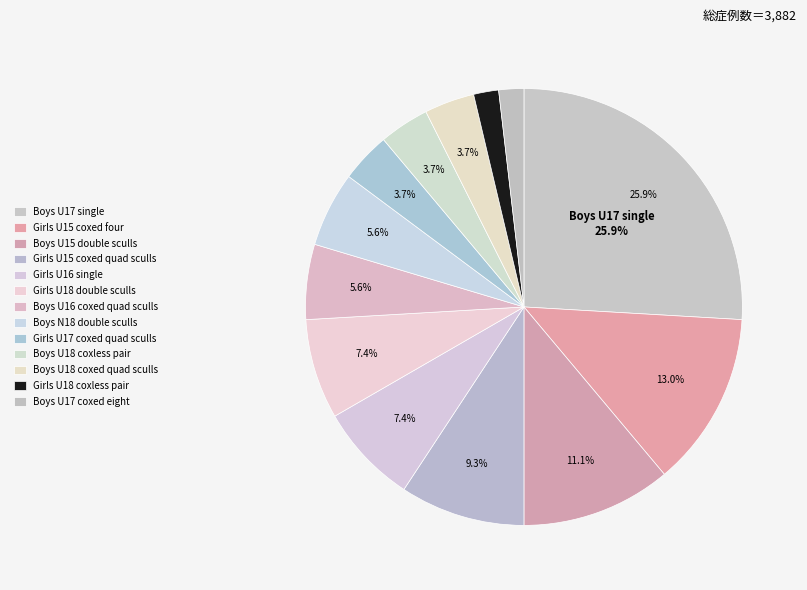

How many segments does this pie chart have?

13